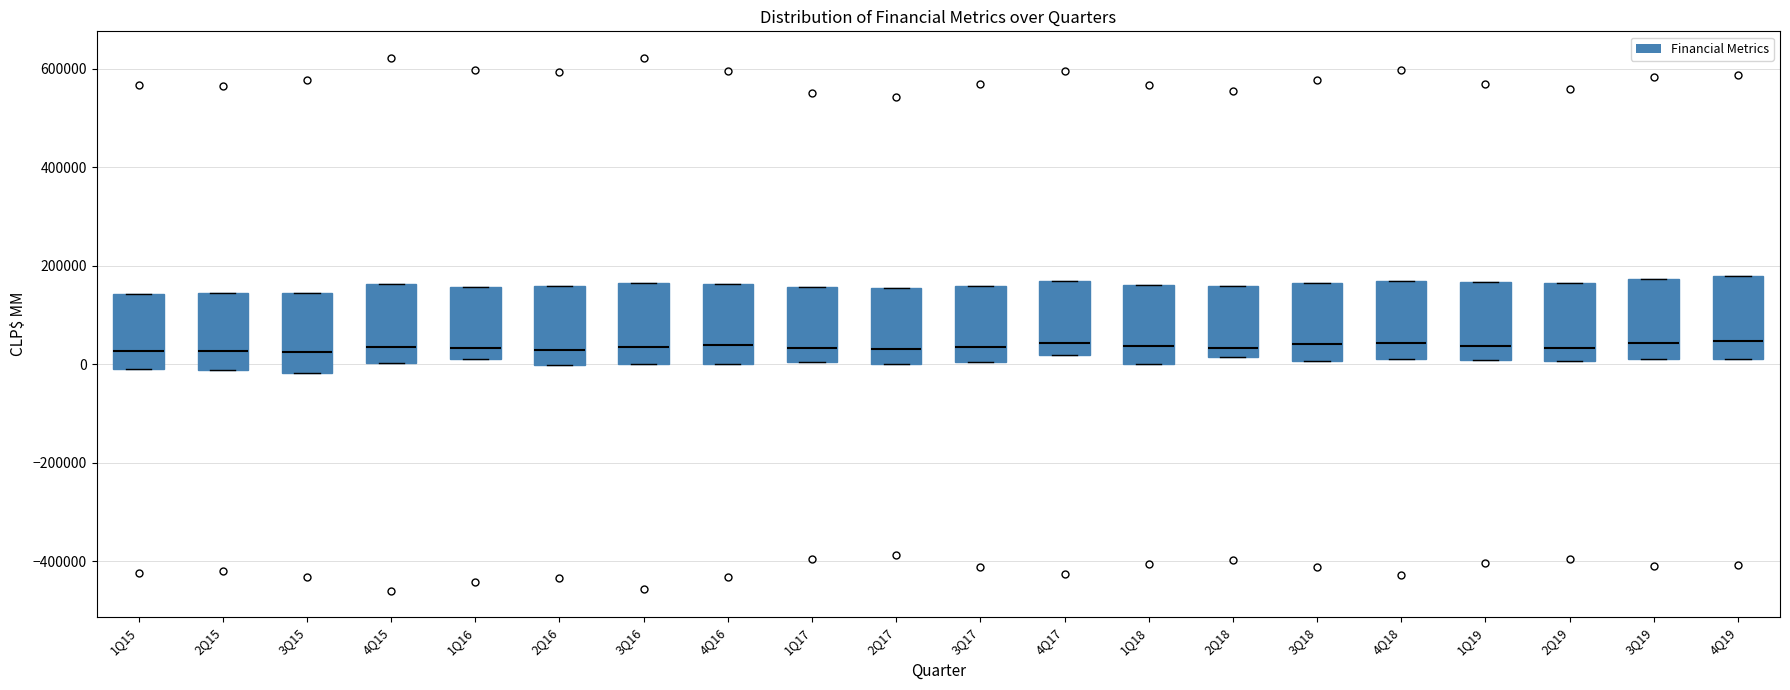

Reading left to right, read every box against the y-axis: the position of its median line, the range the box covers, and the ends of its whiskers. The values are not printed on the chart, so give them approximately, as read against the axis.

1Q15: median 20000, box 0 to 140000, whiskers 0 to 140000
2Q15: median 20000, box -20000 to 140000, whiskers -20000 to 140000
3Q15: median 20000, box -20000 to 140000, whiskers -20000 to 140000
4Q15: median 40000, box 0 to 160000, whiskers 0 to 160000
1Q16: median 40000, box 20000 to 160000, whiskers 20000 to 160000
2Q16: median 20000, box 0 to 160000, whiskers 0 to 160000
3Q16: median 40000, box 0 to 160000, whiskers 0 to 160000
4Q16: median 40000, box 0 to 160000, whiskers 0 to 160000
1Q17: median 40000, box 0 to 160000, whiskers 0 to 160000
2Q17: median 40000, box 0 to 160000, whiskers 0 to 160000
3Q17: median 40000, box 0 to 160000, whiskers 0 to 160000
4Q17: median 40000, box 20000 to 160000, whiskers 20000 to 160000
1Q18: median 40000, box 0 to 160000, whiskers 0 to 160000
2Q18: median 40000, box 20000 to 160000, whiskers 20000 to 160000
3Q18: median 40000, box 0 to 160000, whiskers 0 to 160000
4Q18: median 40000, box 20000 to 160000, whiskers 20000 to 160000
1Q19: median 40000, box 0 to 160000, whiskers 0 to 160000
2Q19: median 40000, box 0 to 160000, whiskers 0 to 160000
3Q19: median 40000, box 20000 to 180000, whiskers 20000 to 180000
4Q19: median 40000, box 20000 to 180000, whiskers 20000 to 180000